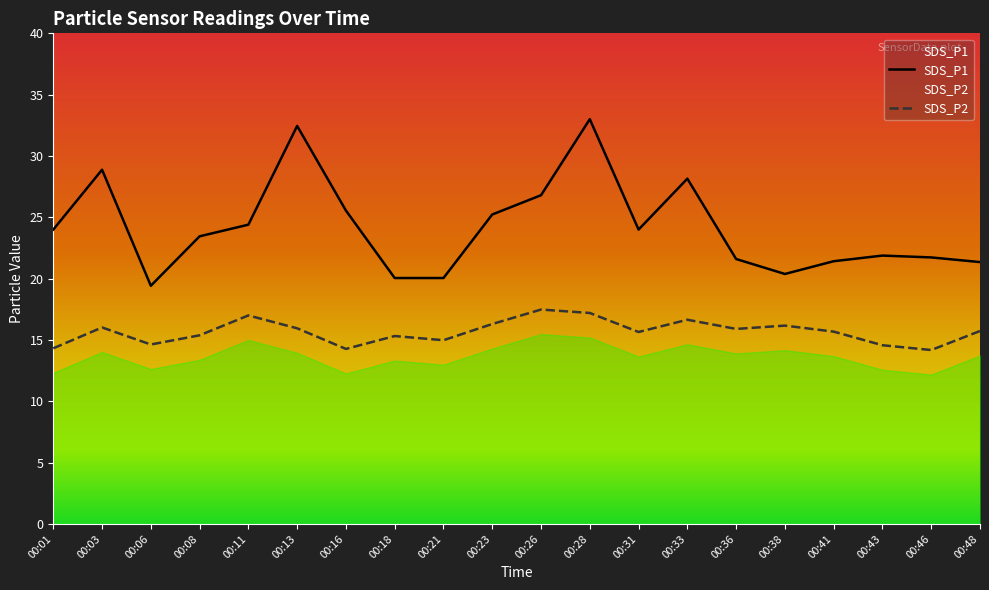

Between 00:31 and 00:06, which is larger?

00:31